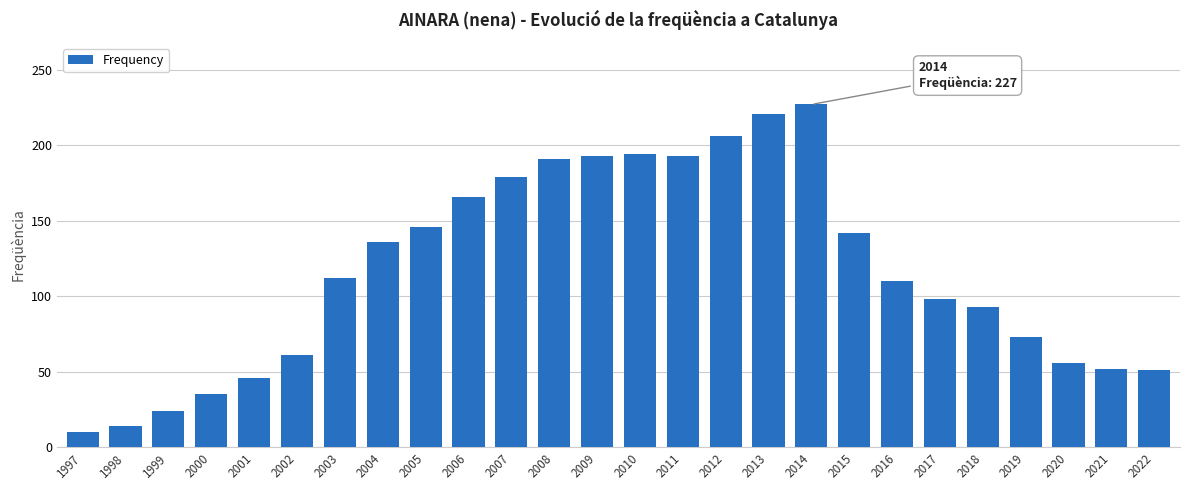

What is the minimum value shown in the chart?

10